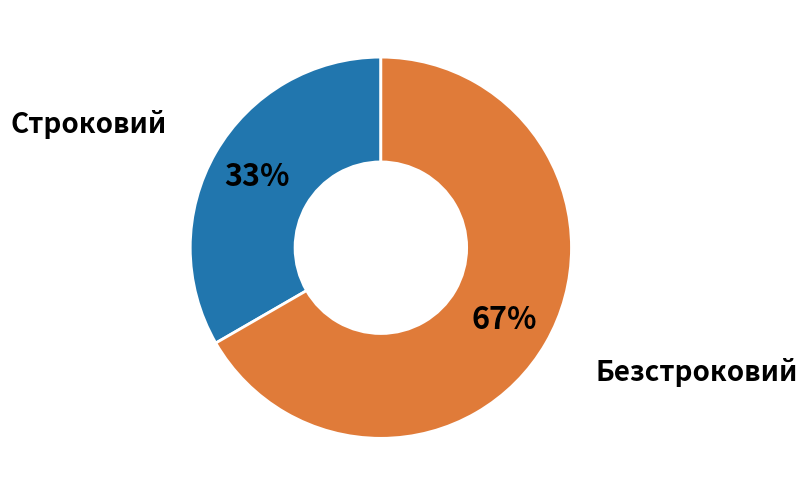

Does Безстроковий represent more than half of the total?

Yes